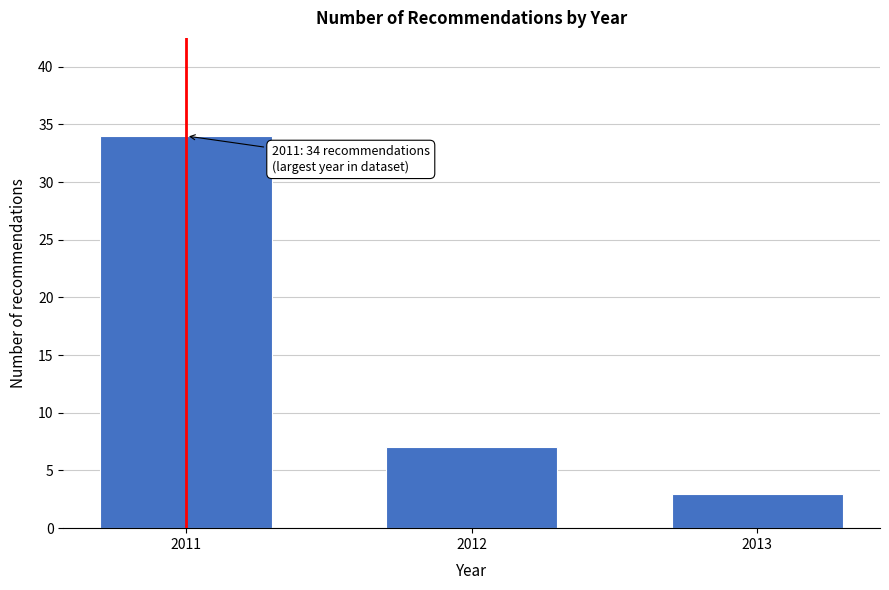

Reading right to left, transcribe all the data shown in this chart.

3	7	34